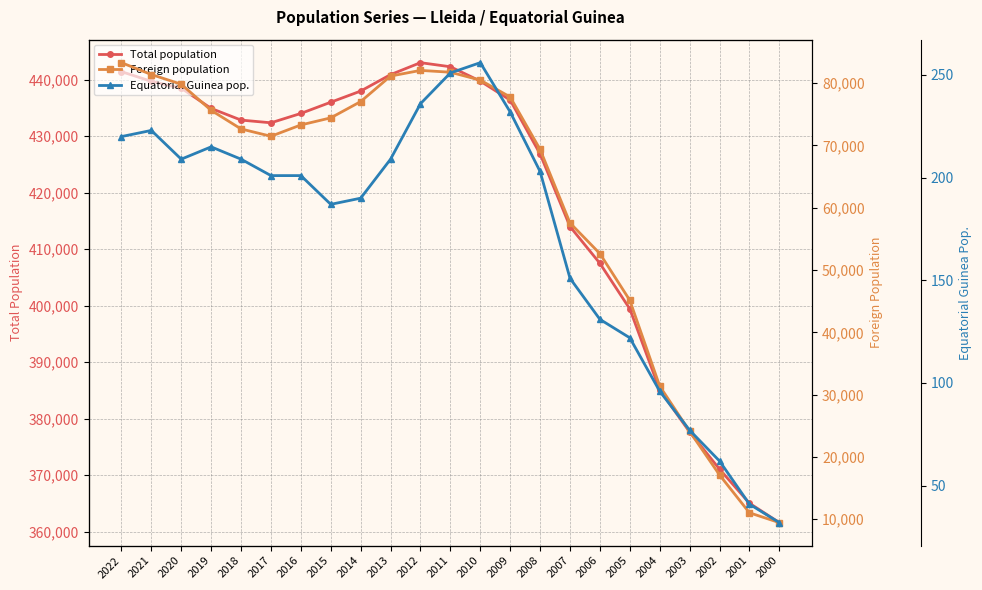

At how many categories does at least one series exceed 202907?

23